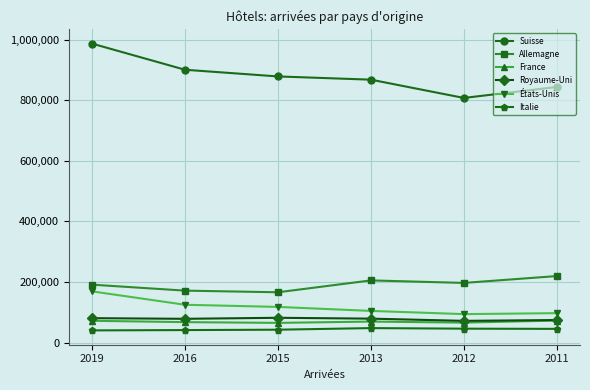

Does the chart display data point markers on the line(s)?

Yes